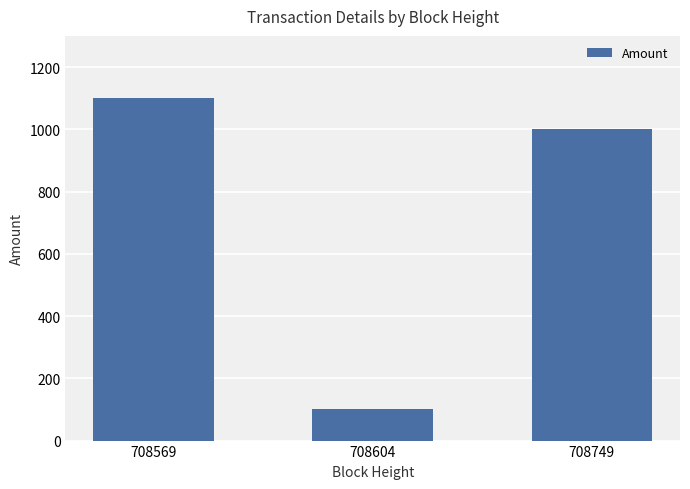

Reading left to right, list all the values displayed in this chart.

1099.9	100.0	1000.0